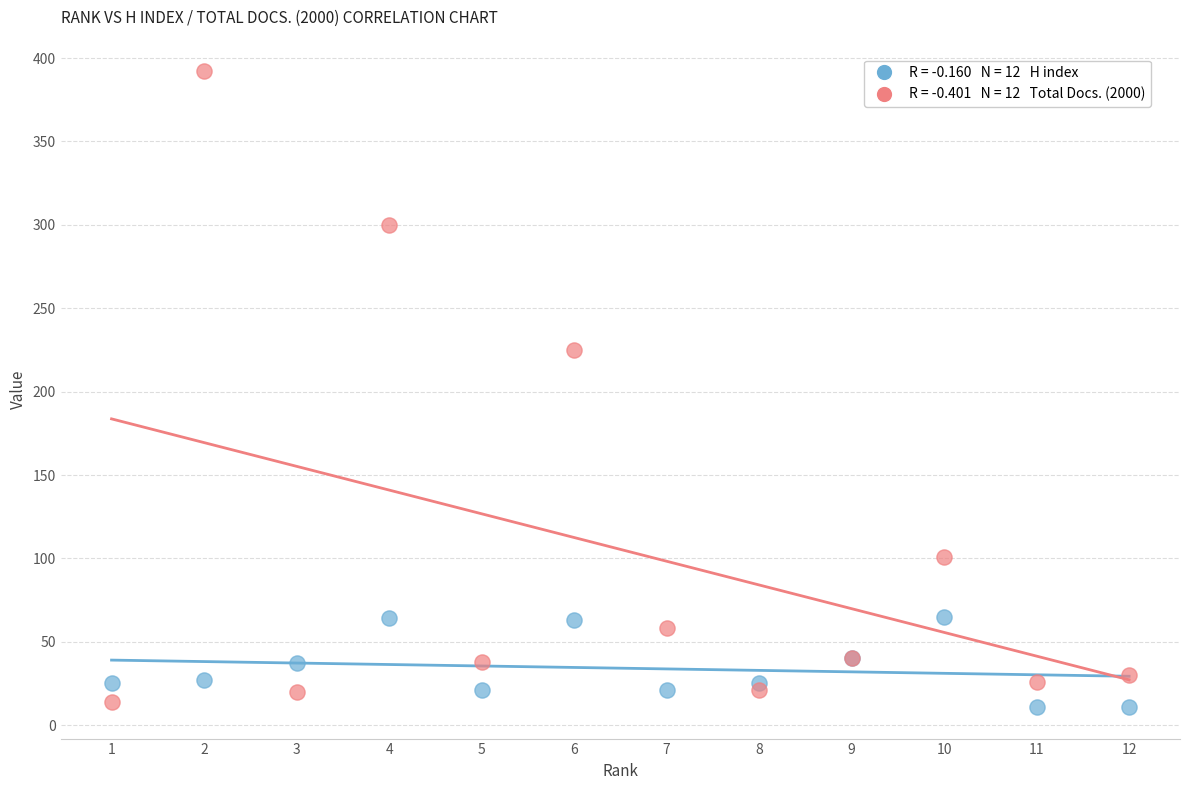

Across all series, what Y value is closest to 201?

225